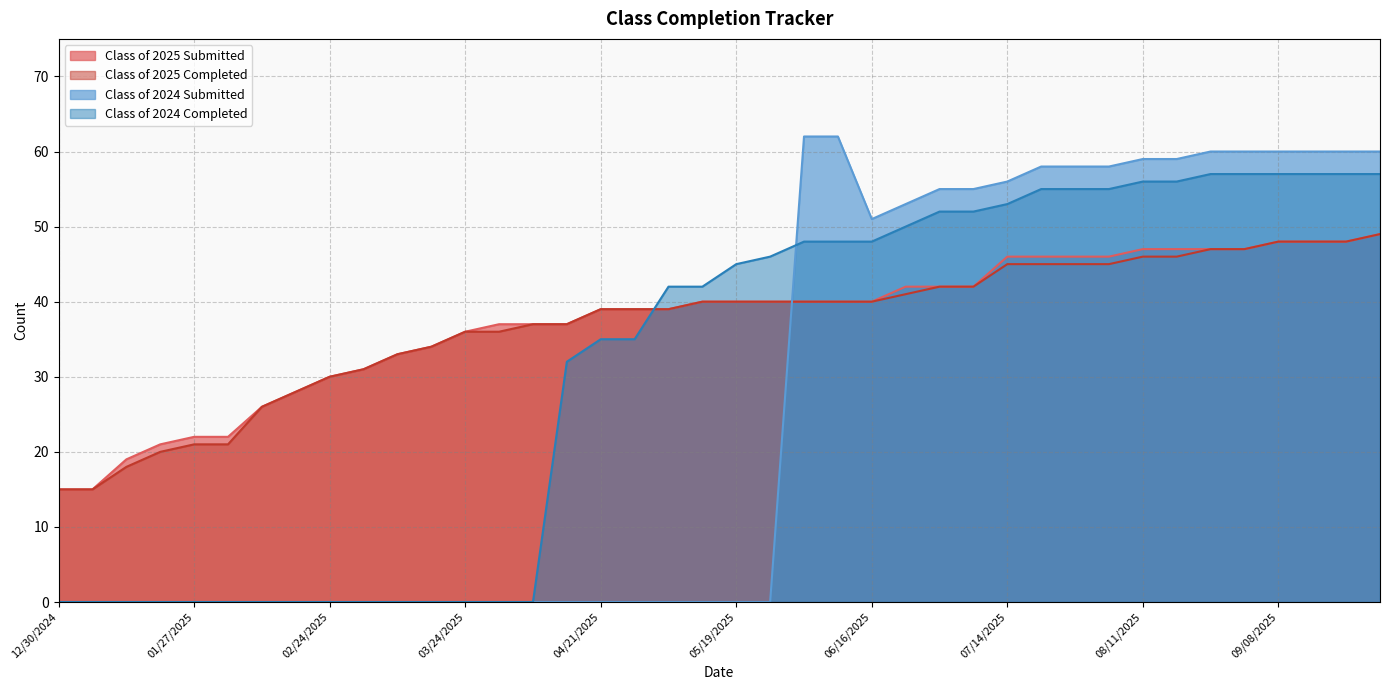

Is it true that Class of 2025 Submitted equals 39 at 05/06/2025?

True